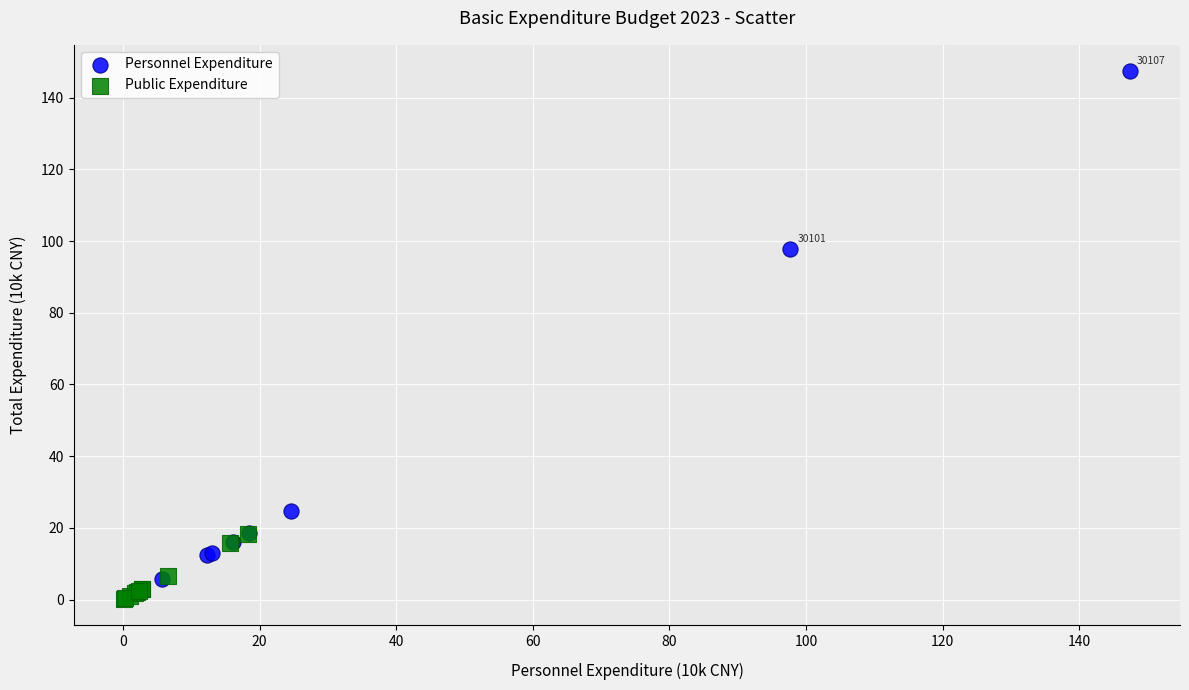

Which series has the largest Y range (max minus min)?

Personnel Expenditure